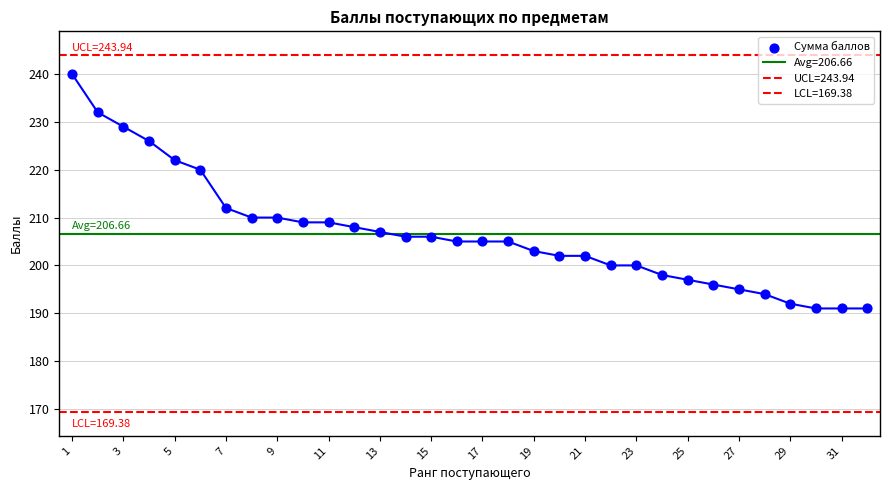

What is the change in value from 26 to 27?

-1